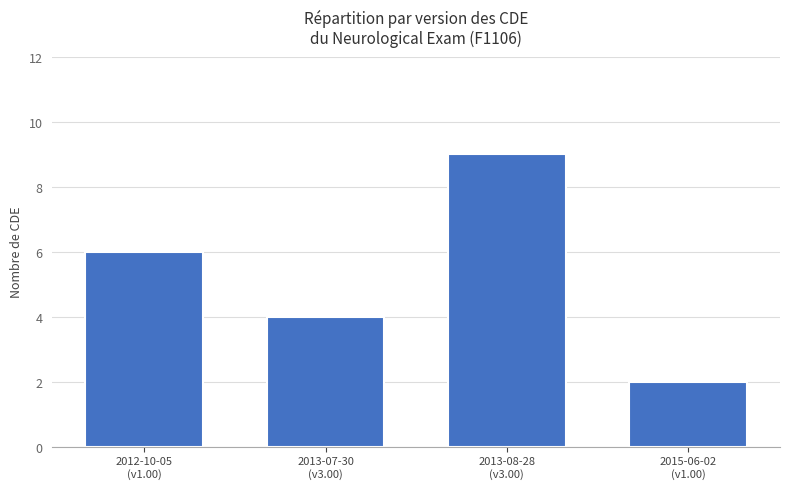

At which category does the chart reach its minimum across all series?

2015-06-02
(v1.00)